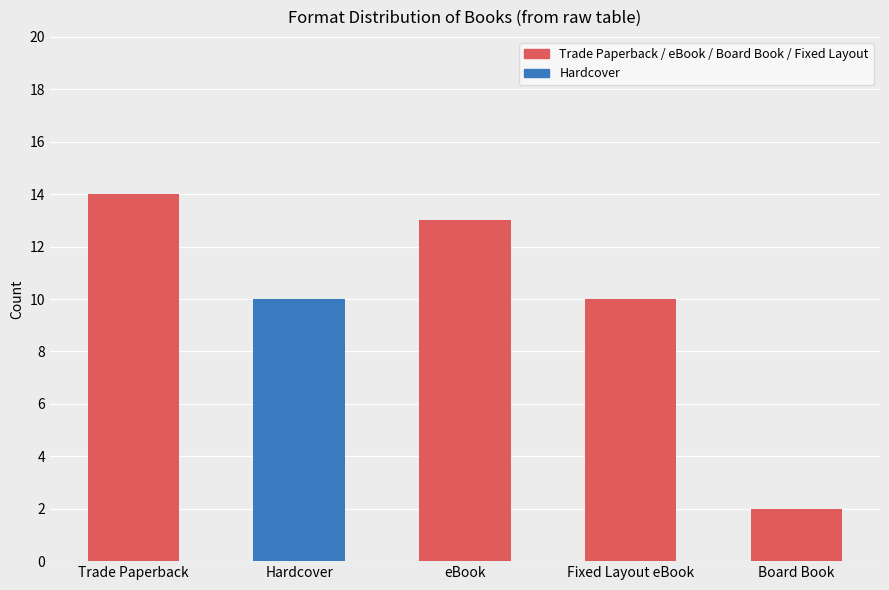

What is the label of the 2nd bar from the right?

Fixed Layout eBook